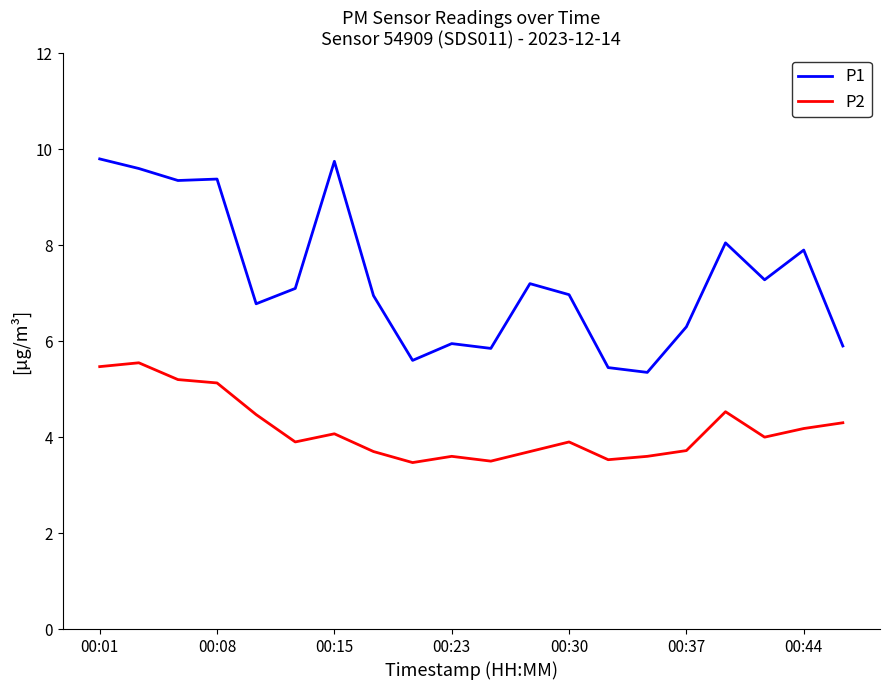

What is the difference between the maximum and minimum values in the P2 series?

2.1